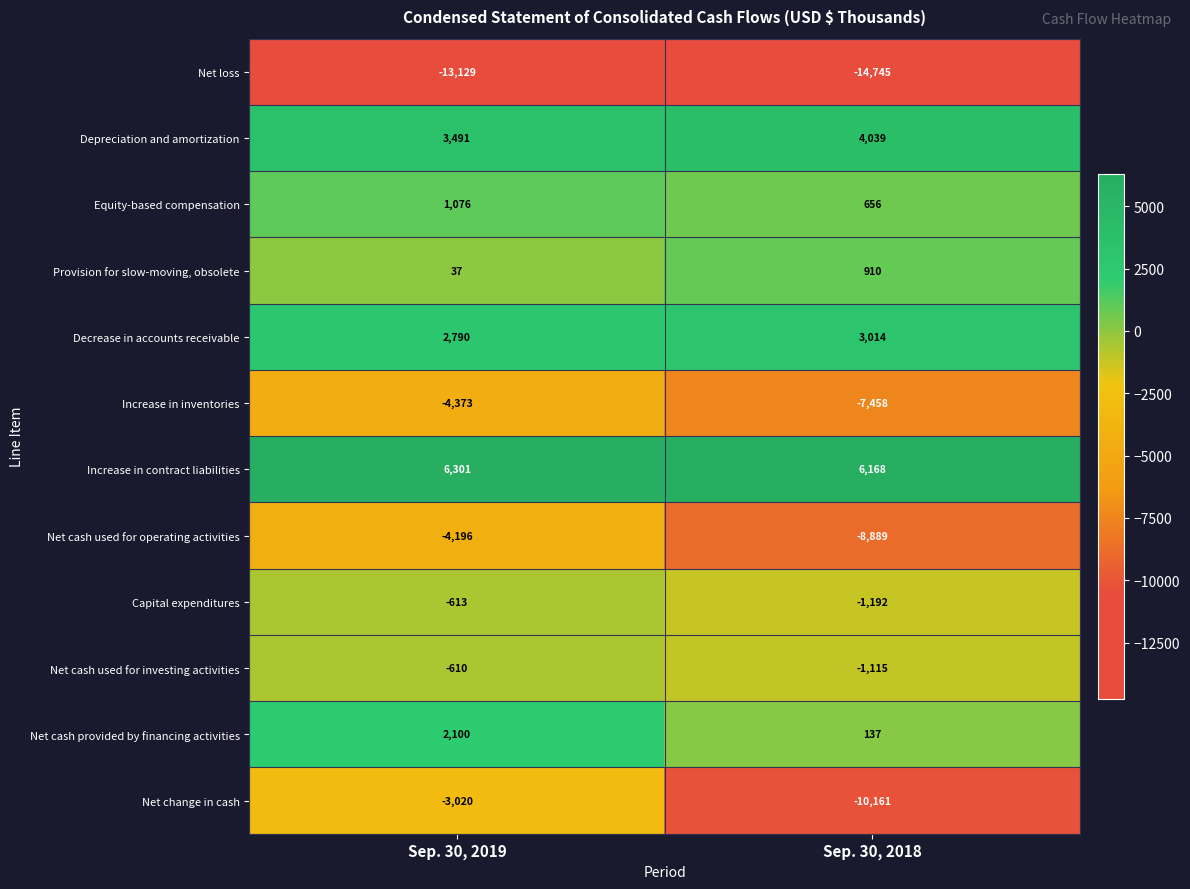

Rank the series by their maximum value, from lowest to highest.

Net loss, Increase in inventories, Net cash used for operating activities, Net change in cash, Capital expenditures, Net cash used for investing activities, Provision for slow-moving, obsolete, Equity-based compensation, Net cash provided by financing activities, Decrease in accounts receivable, Depreciation and amortization, Increase in contract liabilities